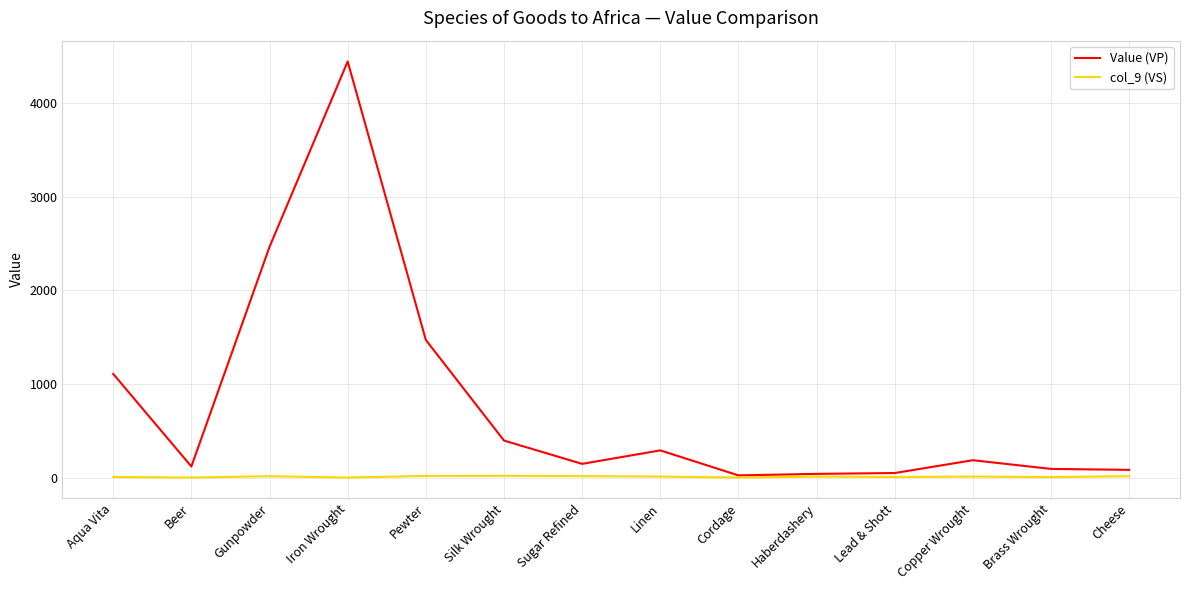

Where is the first local maximum for Value (VP)?

Iron Wrought